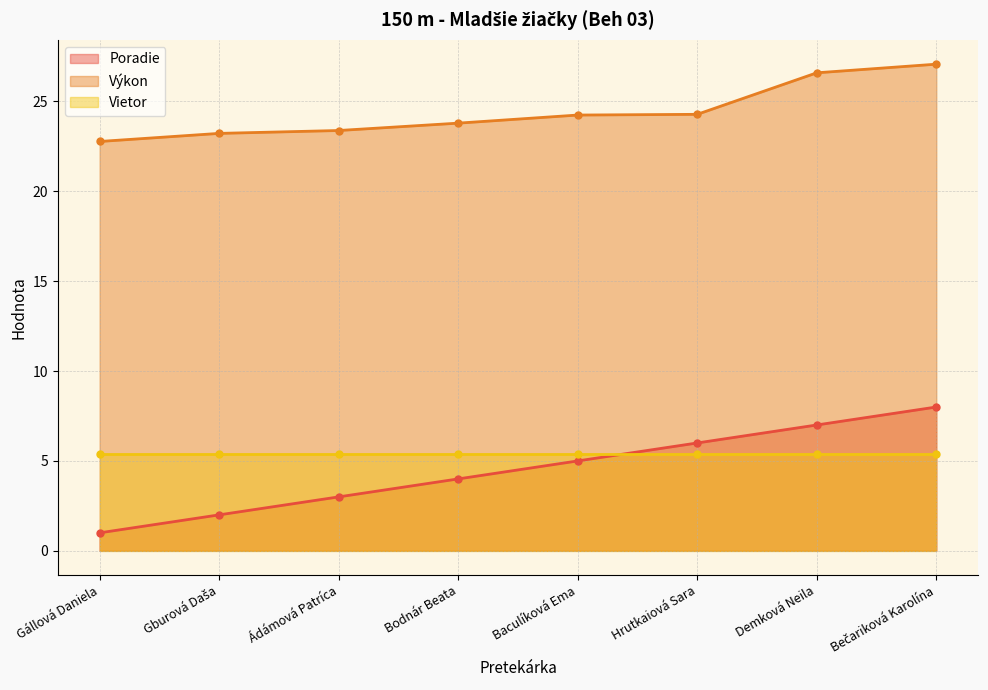

How many data points does each series have?

8